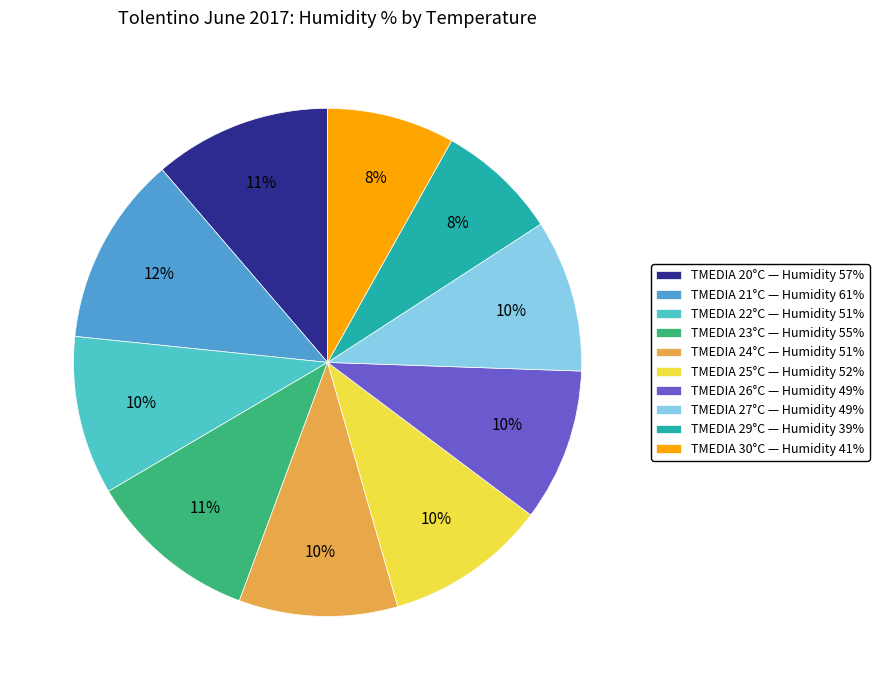

Which slice is the largest?

TMEDIA 21°C — Humidity 61%